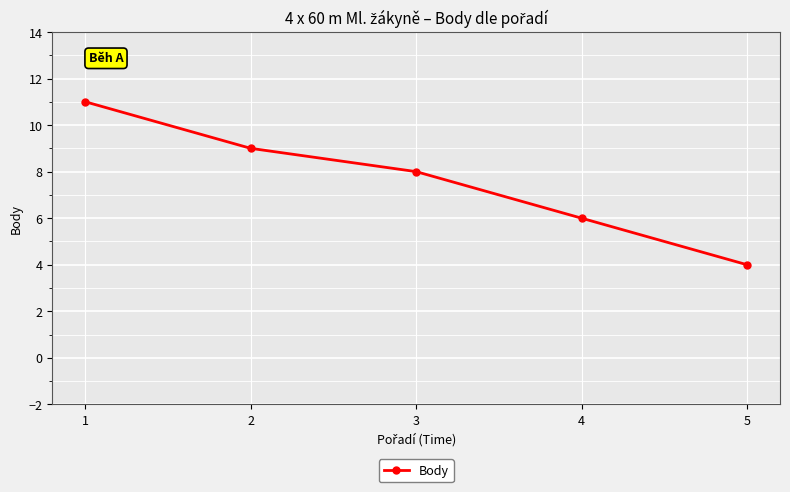

Count the number of categories in the chart.

5